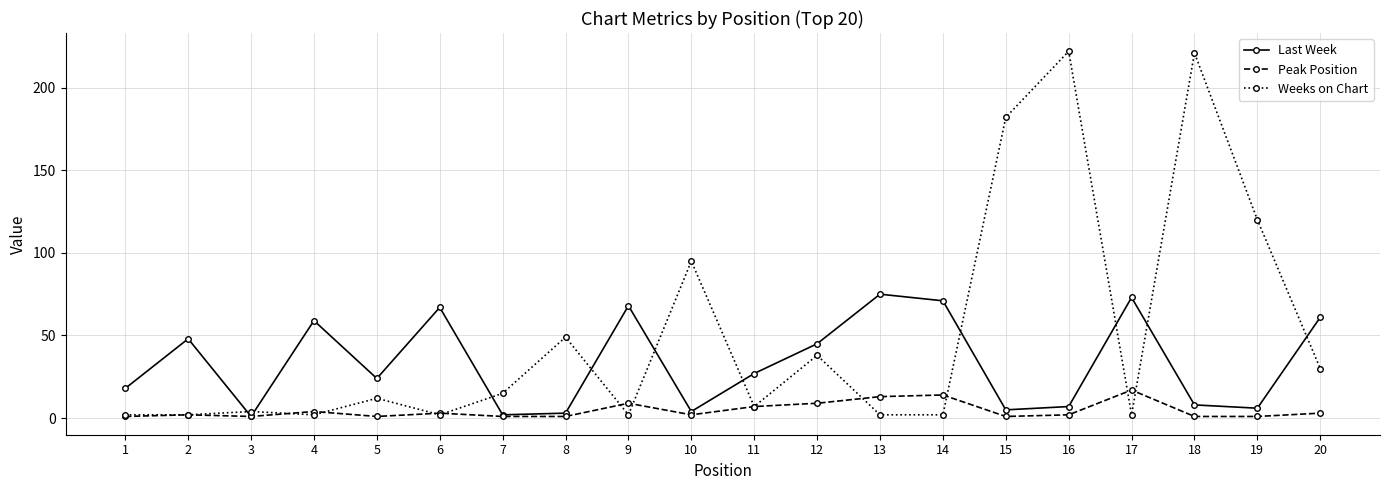

Which series has the largest range (max minus min)?

Weeks on Chart